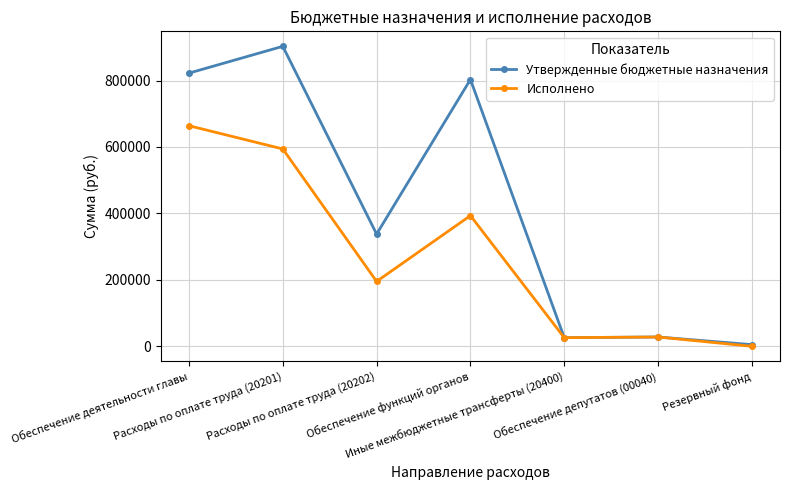

What position from the right is Расходы по оплате труда (20202)?

5